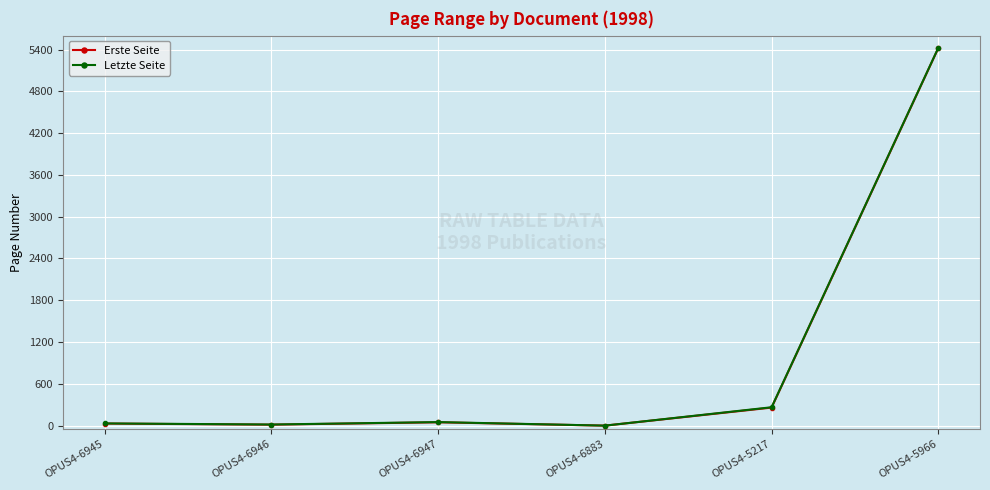

What are all the series names shown in the legend?

Erste Seite, Letzte Seite